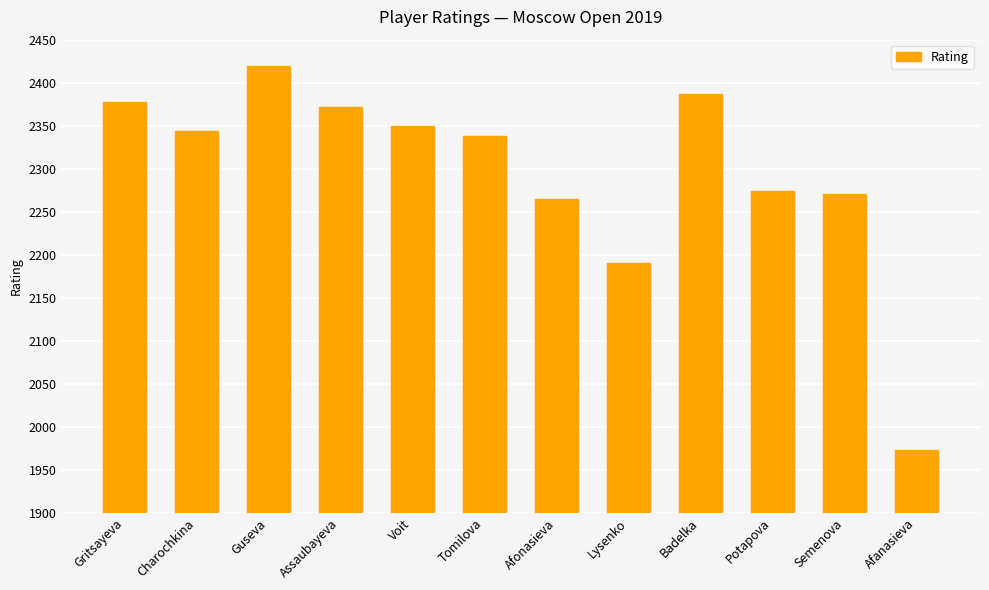

What is the label of the 9th bar from the left?

Badelka